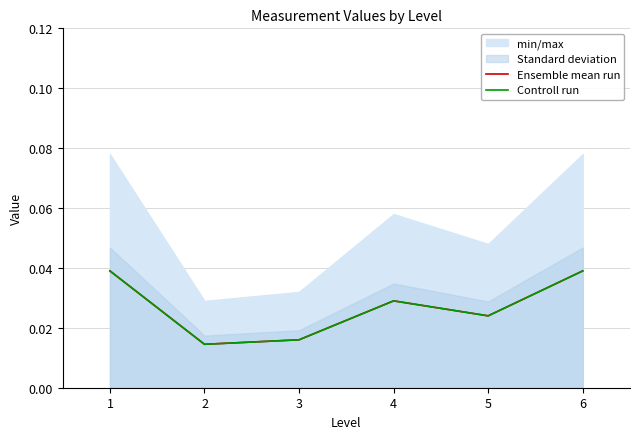

Where is Ensemble mean run nearest to the value 0?

2